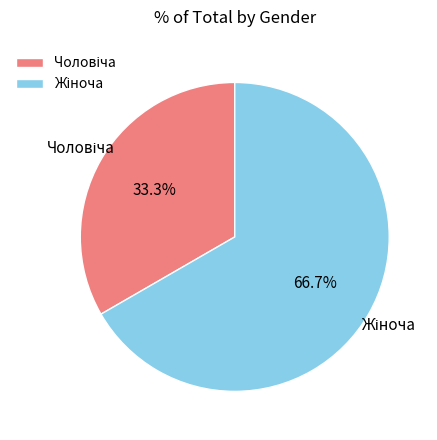

Does any single category account for the majority?

Yes